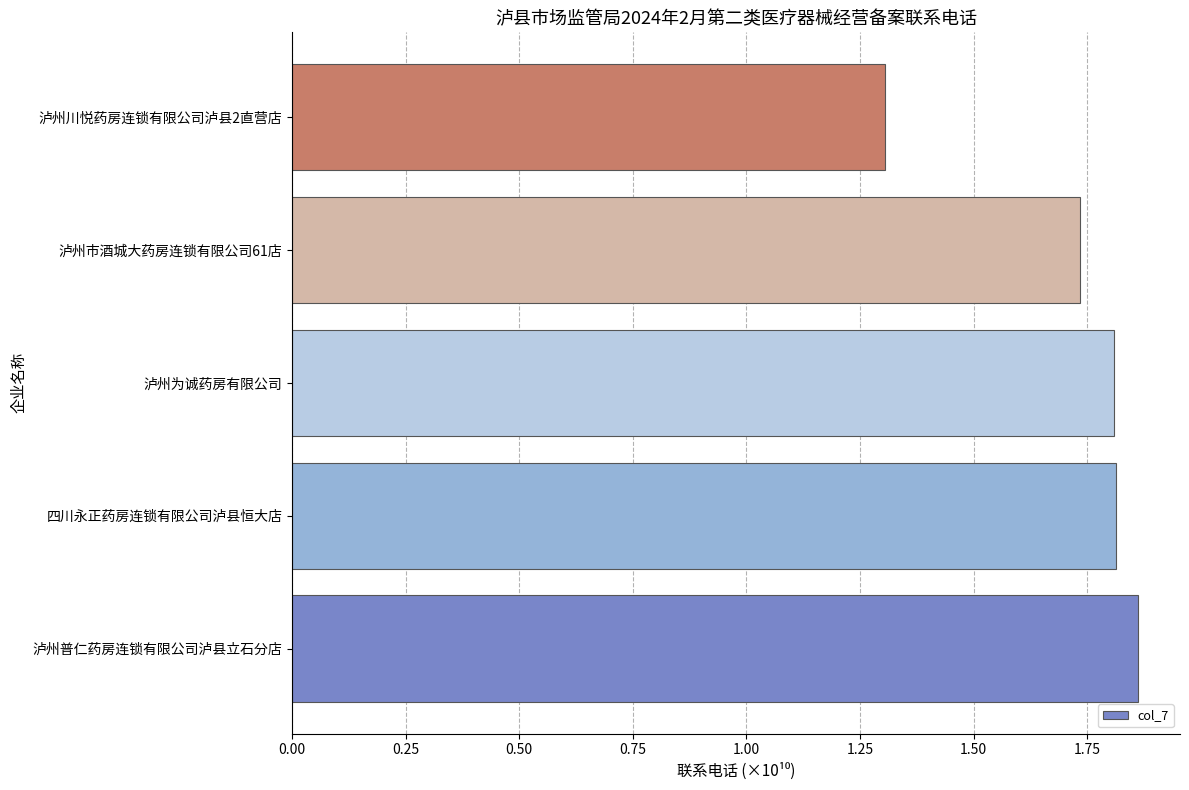

Count the values in the range 1 to 2.

5